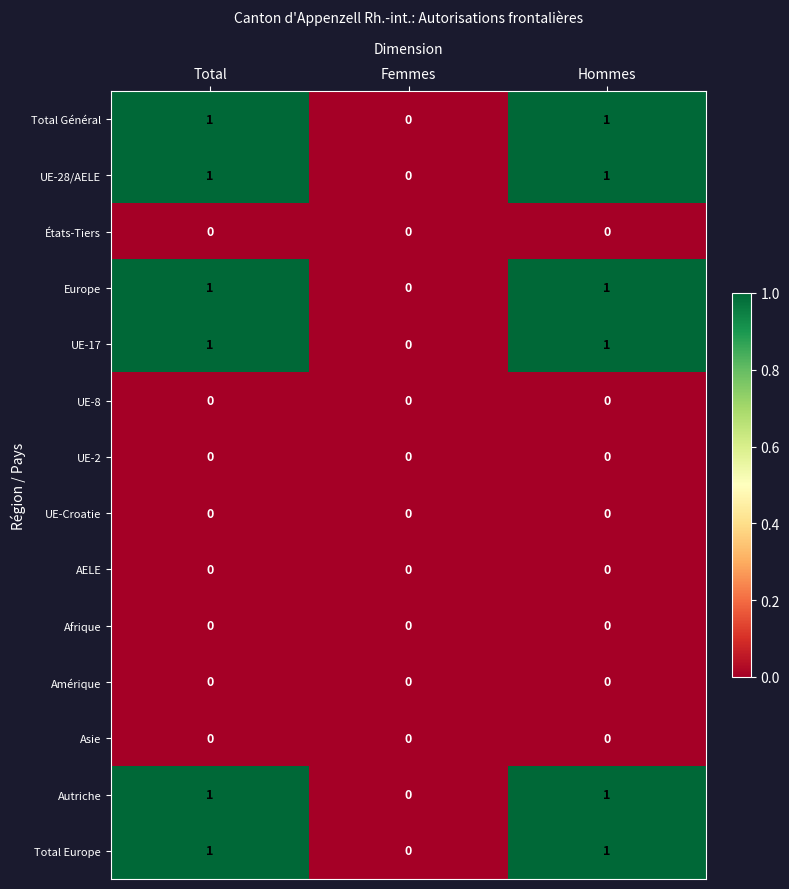

How many series are shown in this chart?

14